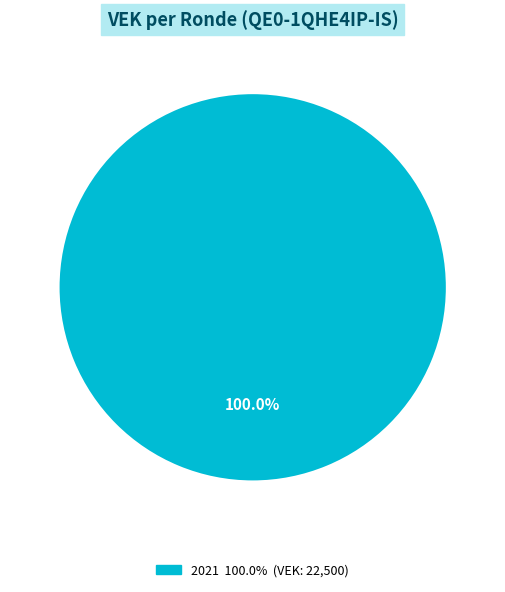

Is there any slice that represents more than half of the pie?

Yes